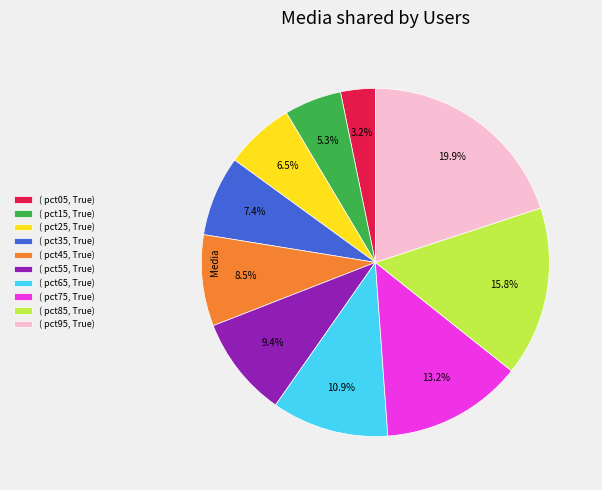

How many segments does this pie chart have?

10